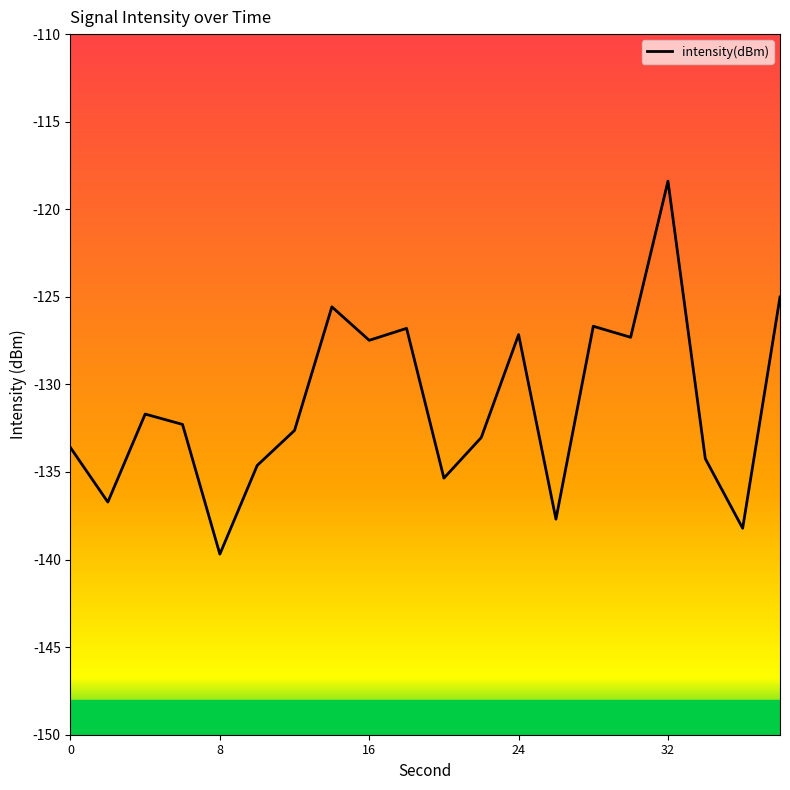

What is the difference between the maximum and minimum values?

21.3